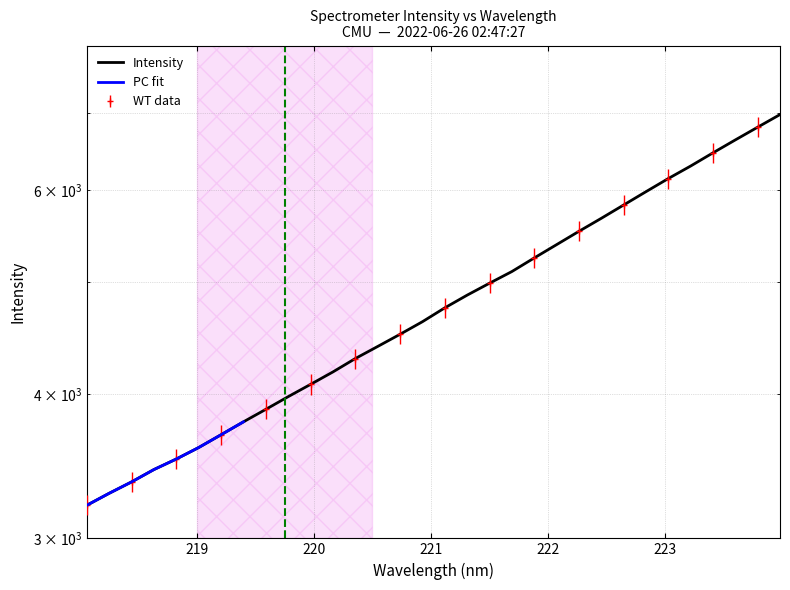

List the labels in order of value, smallest first.

218.0596, 218.2508, 218.442, 218.6332, 218.8244, 219.0156, 219.2067, 219.3979, 219.589, 219.7801, 219.9712, 220.1623, 220.3533, 220.5444, 220.7354, 220.9264, 221.1174, 221.3083, 221.4993, 221.6902, 221.8812, 222.0721, 222.263, 222.4538, 222.6447, 222.8355, 223.0264, 223.2172, 223.408, 223.5987, 223.7895, 223.9802